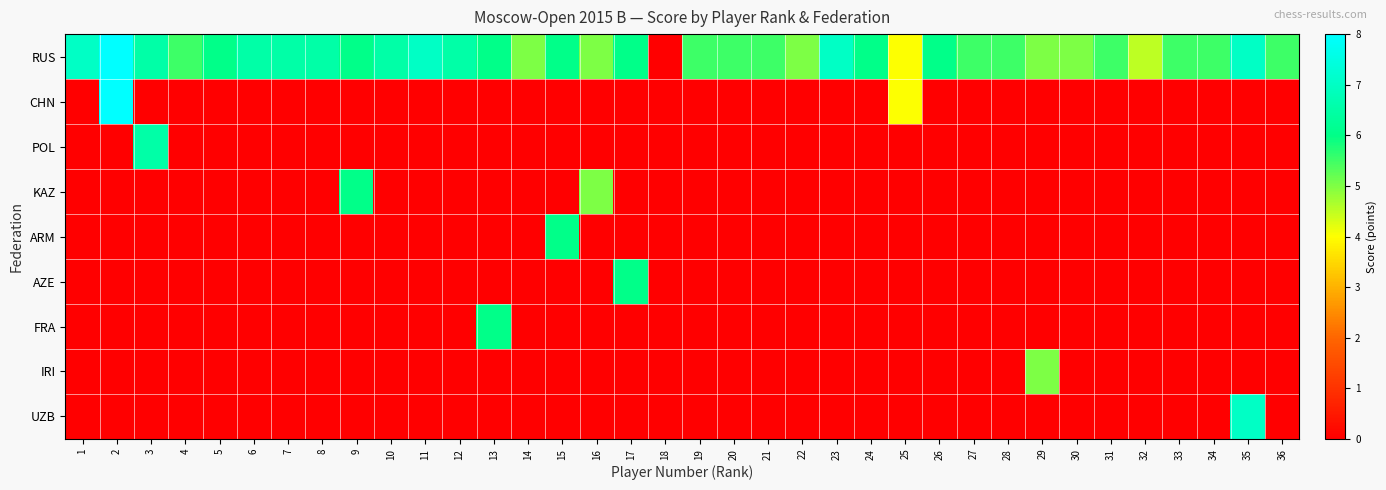

Reading right to left, what are all the values shown in this chart?

RUS: 36=5.5	35=7.0	34=5.5	33=5.5	32=4.5	31=5.5	30=5.0	29=5.0	28=5.5	27=5.5	26=6.0	25=4.0	24=6.0	23=7.0	22=5.0	21=5.5	20=5.5	19=5.5	18=0.0	17=6.0	16=5.0	15=6.0	14=5.0	13=6.0	12=6.5	11=7.0	10=6.5	9=6.0	8=6.5	7=6.5	6=6.5	5=6.0	4=5.5	3=6.5	2=8.0	1=7.0
CHN: 36=0.0	35=0.0	34=0.0	33=0.0	32=0.0	31=0.0	30=0.0	29=0.0	28=0.0	27=0.0	26=0.0	25=4.0	24=0.0	23=0.0	22=0.0	21=0.0	20=0.0	19=0.0	18=0.0	17=0.0	16=0.0	15=0.0	14=0.0	13=0.0	12=0.0	11=0.0	10=0.0	9=0.0	8=0.0	7=0.0	6=0.0	5=0.0	4=0.0	3=0.0	2=8.0	1=0.0
POL: 36=0.0	35=0.0	34=0.0	33=0.0	32=0.0	31=0.0	30=0.0	29=0.0	28=0.0	27=0.0	26=0.0	25=0.0	24=0.0	23=0.0	22=0.0	21=0.0	20=0.0	19=0.0	18=0.0	17=0.0	16=0.0	15=0.0	14=0.0	13=0.0	12=0.0	11=0.0	10=0.0	9=0.0	8=0.0	7=0.0	6=0.0	5=0.0	4=0.0	3=6.5	2=0.0	1=0.0
KAZ: 36=0.0	35=0.0	34=0.0	33=0.0	32=0.0	31=0.0	30=0.0	29=0.0	28=0.0	27=0.0	26=0.0	25=0.0	24=0.0	23=0.0	22=0.0	21=0.0	20=0.0	19=0.0	18=0.0	17=0.0	16=5.0	15=0.0	14=0.0	13=0.0	12=0.0	11=0.0	10=0.0	9=6.0	8=0.0	7=0.0	6=0.0	5=0.0	4=0.0	3=0.0	2=0.0	1=0.0
ARM: 36=0.0	35=0.0	34=0.0	33=0.0	32=0.0	31=0.0	30=0.0	29=0.0	28=0.0	27=0.0	26=0.0	25=0.0	24=0.0	23=0.0	22=0.0	21=0.0	20=0.0	19=0.0	18=0.0	17=0.0	16=0.0	15=6.0	14=0.0	13=0.0	12=0.0	11=0.0	10=0.0	9=0.0	8=0.0	7=0.0	6=0.0	5=0.0	4=0.0	3=0.0	2=0.0	1=0.0
AZE: 36=0.0	35=0.0	34=0.0	33=0.0	32=0.0	31=0.0	30=0.0	29=0.0	28=0.0	27=0.0	26=0.0	25=0.0	24=0.0	23=0.0	22=0.0	21=0.0	20=0.0	19=0.0	18=0.0	17=6.0	16=0.0	15=0.0	14=0.0	13=0.0	12=0.0	11=0.0	10=0.0	9=0.0	8=0.0	7=0.0	6=0.0	5=0.0	4=0.0	3=0.0	2=0.0	1=0.0
FRA: 36=0.0	35=0.0	34=0.0	33=0.0	32=0.0	31=0.0	30=0.0	29=0.0	28=0.0	27=0.0	26=0.0	25=0.0	24=0.0	23=0.0	22=0.0	21=0.0	20=0.0	19=0.0	18=0.0	17=0.0	16=0.0	15=0.0	14=0.0	13=6.0	12=0.0	11=0.0	10=0.0	9=0.0	8=0.0	7=0.0	6=0.0	5=0.0	4=0.0	3=0.0	2=0.0	1=0.0
IRI: 36=0.0	35=0.0	34=0.0	33=0.0	32=0.0	31=0.0	30=0.0	29=5.0	28=0.0	27=0.0	26=0.0	25=0.0	24=0.0	23=0.0	22=0.0	21=0.0	20=0.0	19=0.0	18=0.0	17=0.0	16=0.0	15=0.0	14=0.0	13=0.0	12=0.0	11=0.0	10=0.0	9=0.0	8=0.0	7=0.0	6=0.0	5=0.0	4=0.0	3=0.0	2=0.0	1=0.0
UZB: 36=0.0	35=7.0	34=0.0	33=0.0	32=0.0	31=0.0	30=0.0	29=0.0	28=0.0	27=0.0	26=0.0	25=0.0	24=0.0	23=0.0	22=0.0	21=0.0	20=0.0	19=0.0	18=0.0	17=0.0	16=0.0	15=0.0	14=0.0	13=0.0	12=0.0	11=0.0	10=0.0	9=0.0	8=0.0	7=0.0	6=0.0	5=0.0	4=0.0	3=0.0	2=0.0	1=0.0